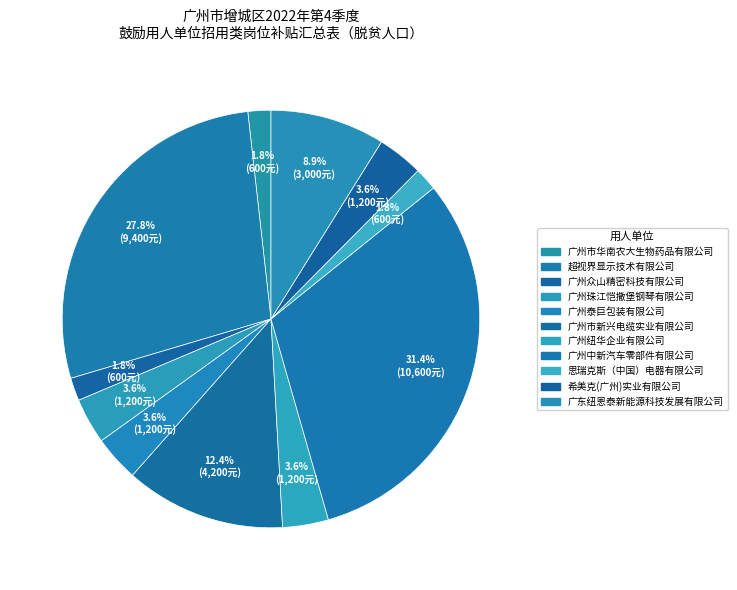

Count the number of slices in the pie.

11